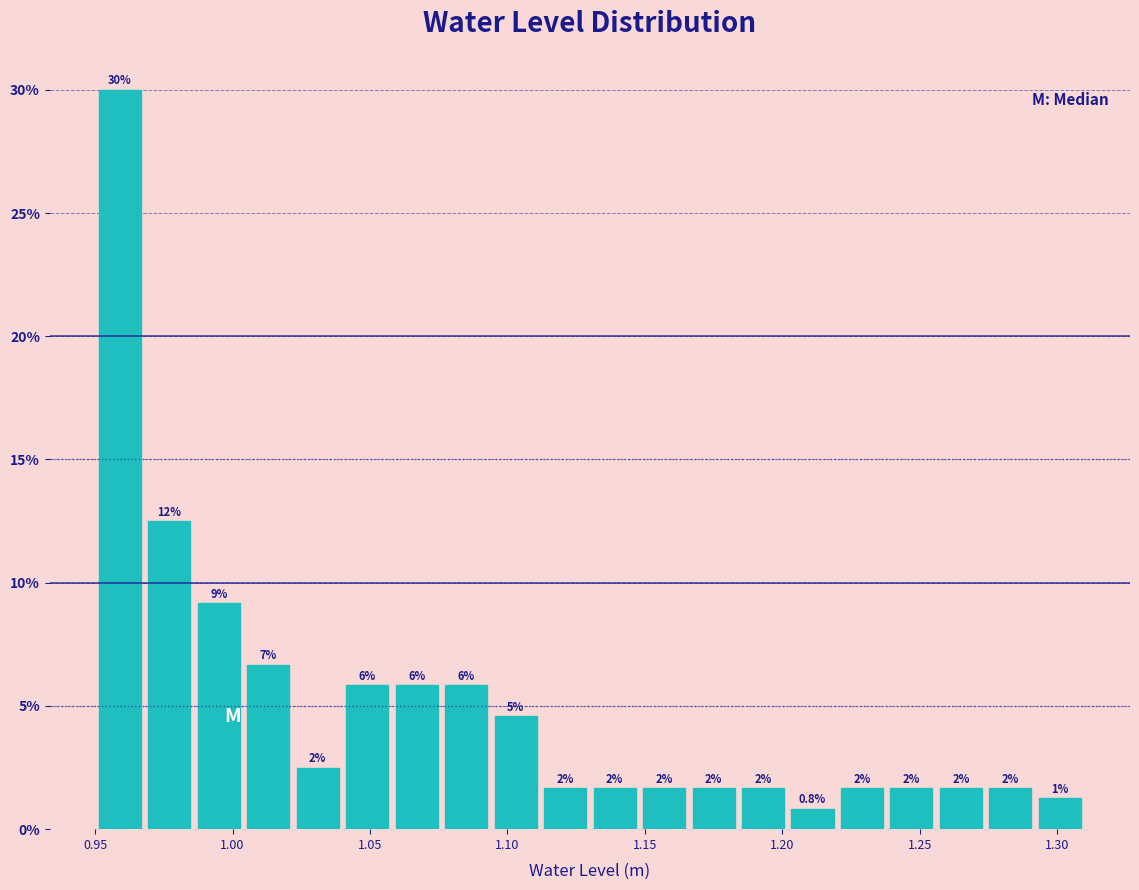

Around what value on the x-axis is the tallest bar? Give the approximate position of its centre, as read against the axis.

0.960